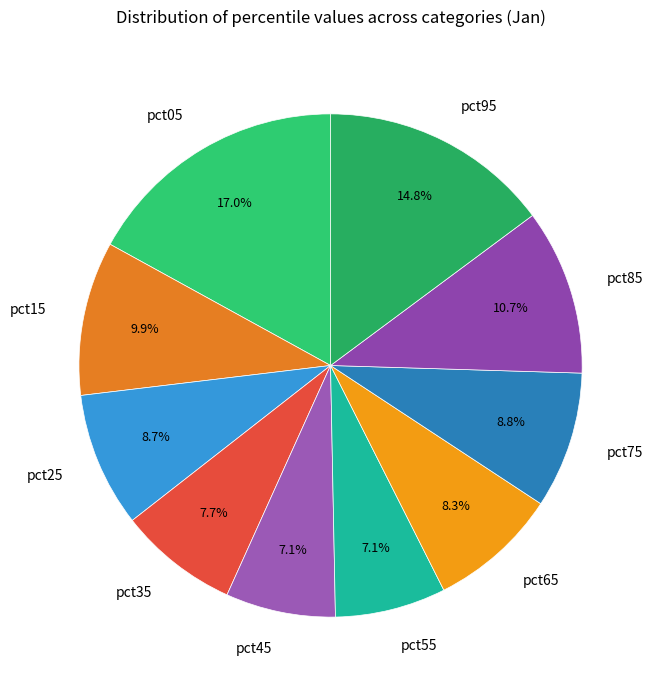

Does pct05 represent more than half of the total?

No